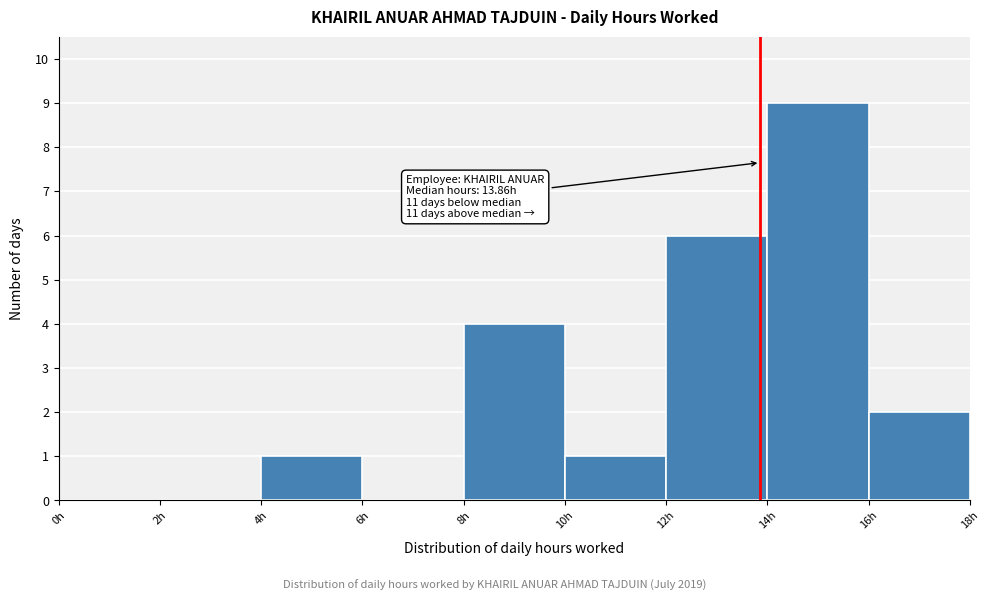

Over which range of the x-axis is the bar tallest?

14 to 16